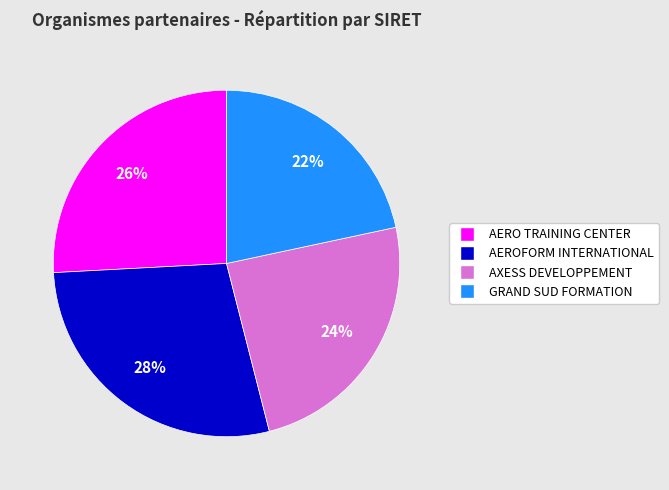

Combined, do AEROFORM INTERNATIONAL and AXESS DEVELOPPEMENT account for over 50%?

Yes